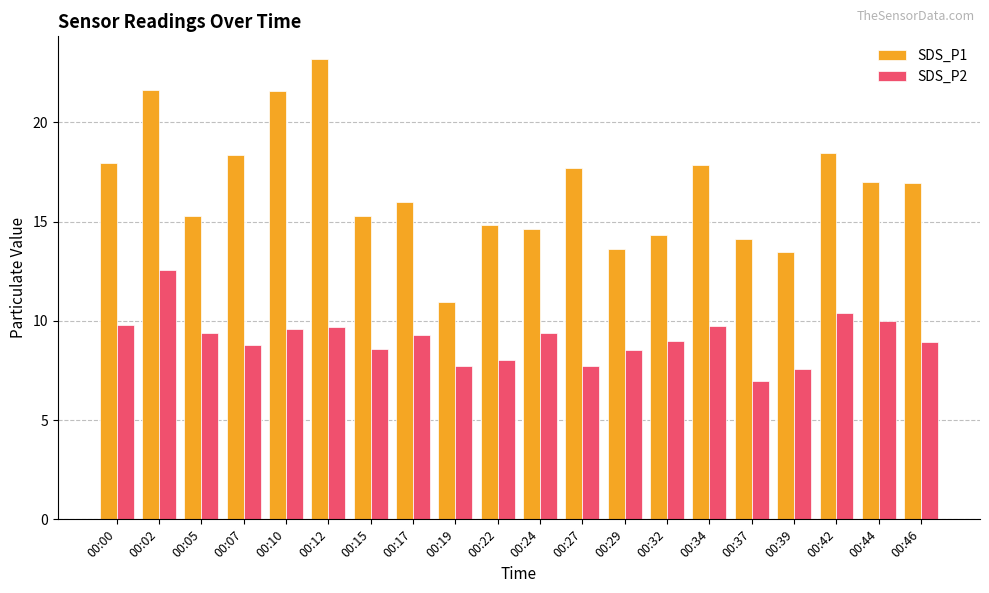

Rank the series by their maximum value, from highest to lowest.

SDS_P1, SDS_P2